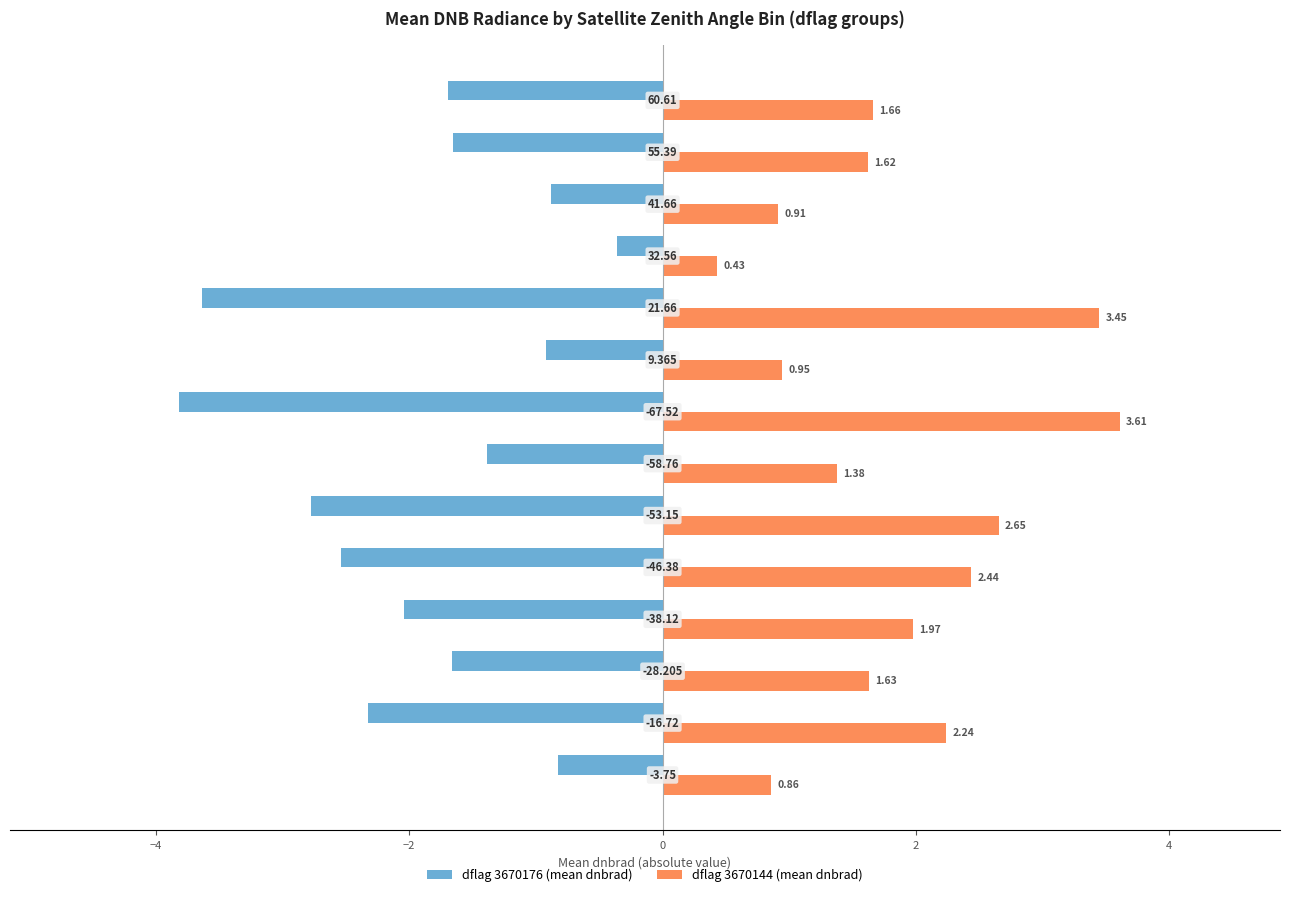

List the series in order of their peak value, highest first.

dflag 3670144 (mean dnbrad), dflag 3670176 (mean dnbrad)